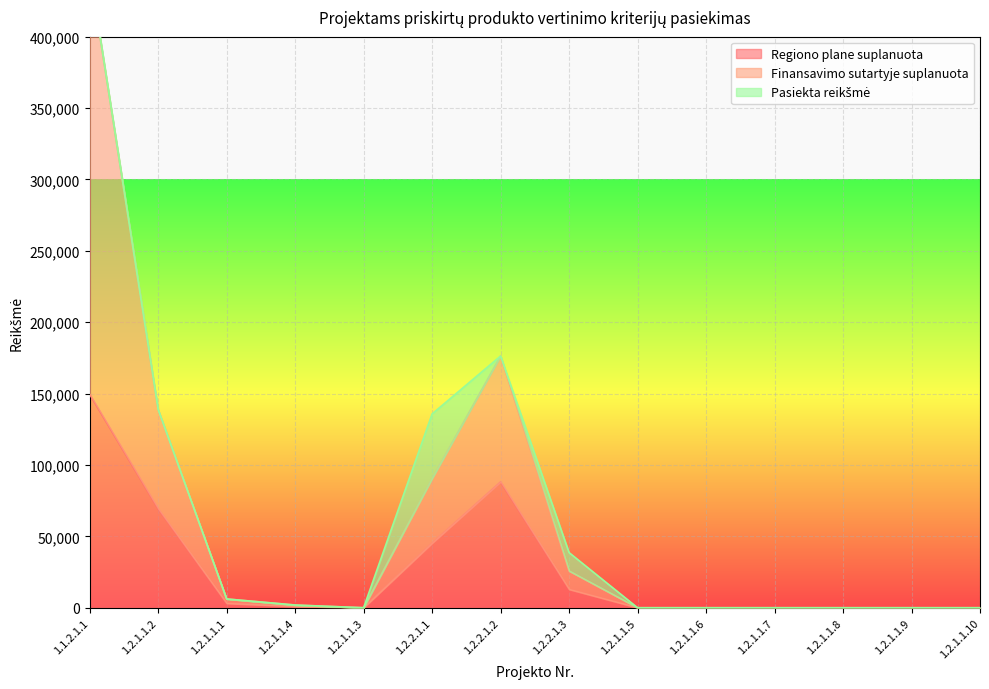

Is it true that Regiono plane suplanuota equals 1 at 1.2.1.1.9?

False